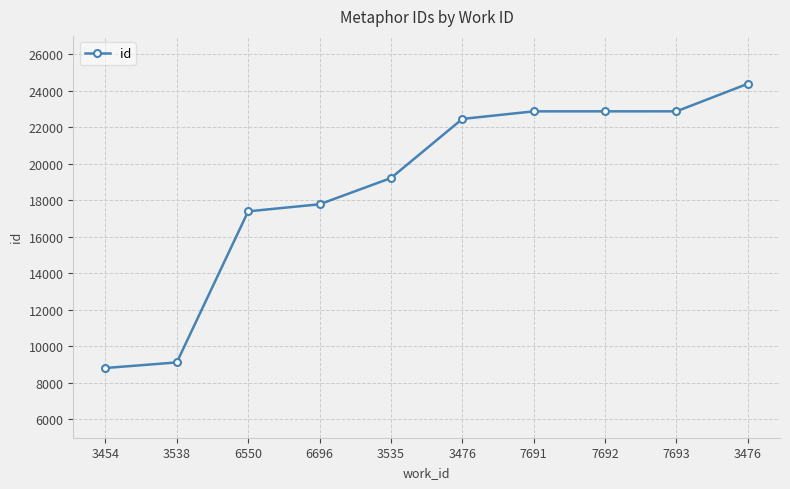

What is the label of the 2nd point from the left?

3538